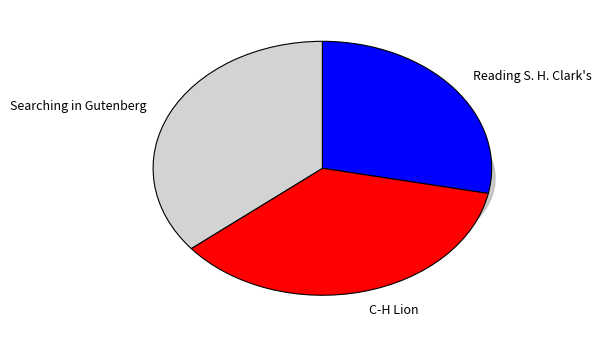

Is there a majority slice in this chart?

No